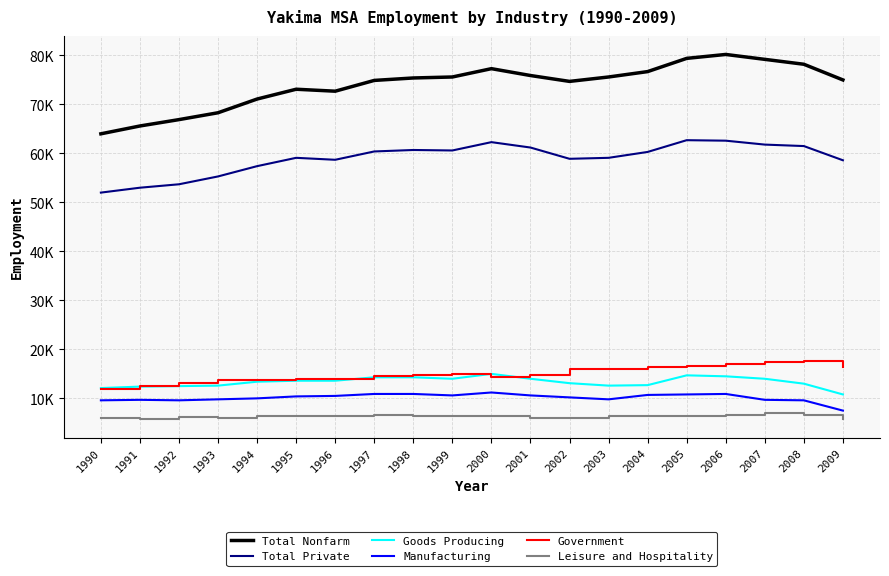

The Leisure and Hospitality series shows 6400 at 2003. True or false?

True